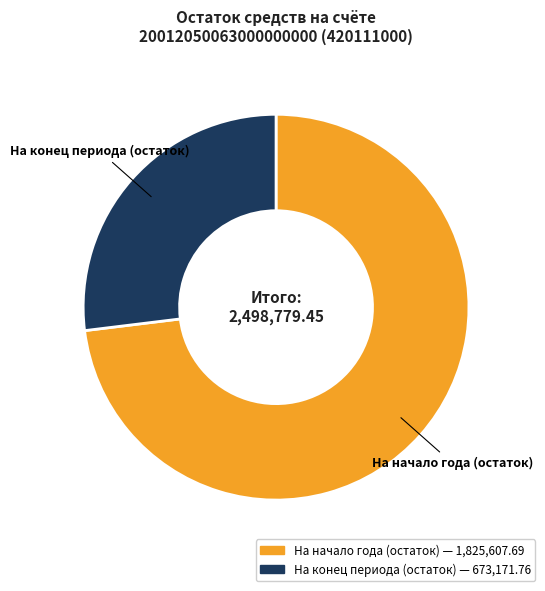

Which slice is the smallest?

На конец периода (остаток)